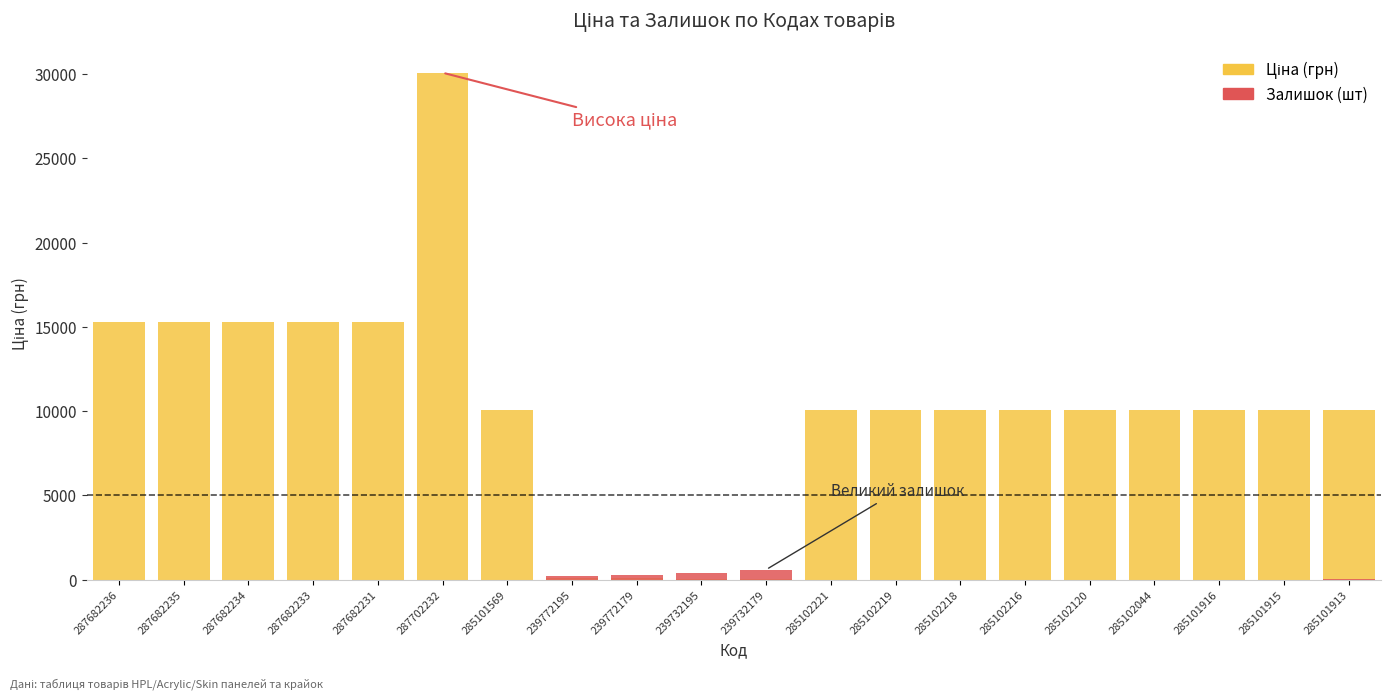

Rank the categories by Залишок value from highest to lowest.

239732179, 239732195, 239772179, 239772195, 285101913, 285102219, 285101569, 285102221, 285102044, 287682236, 287682235, 287682234, 287682233, 287682231, 287702232, 285102218, 285102216, 285102120, 285101916, 285101915